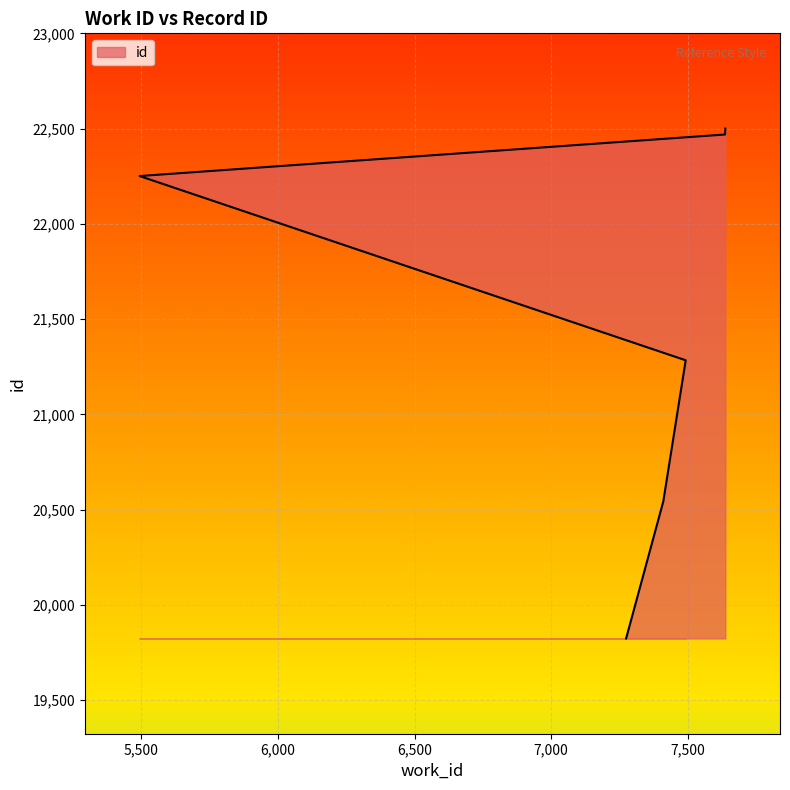

How many data points are less than 22251?

3